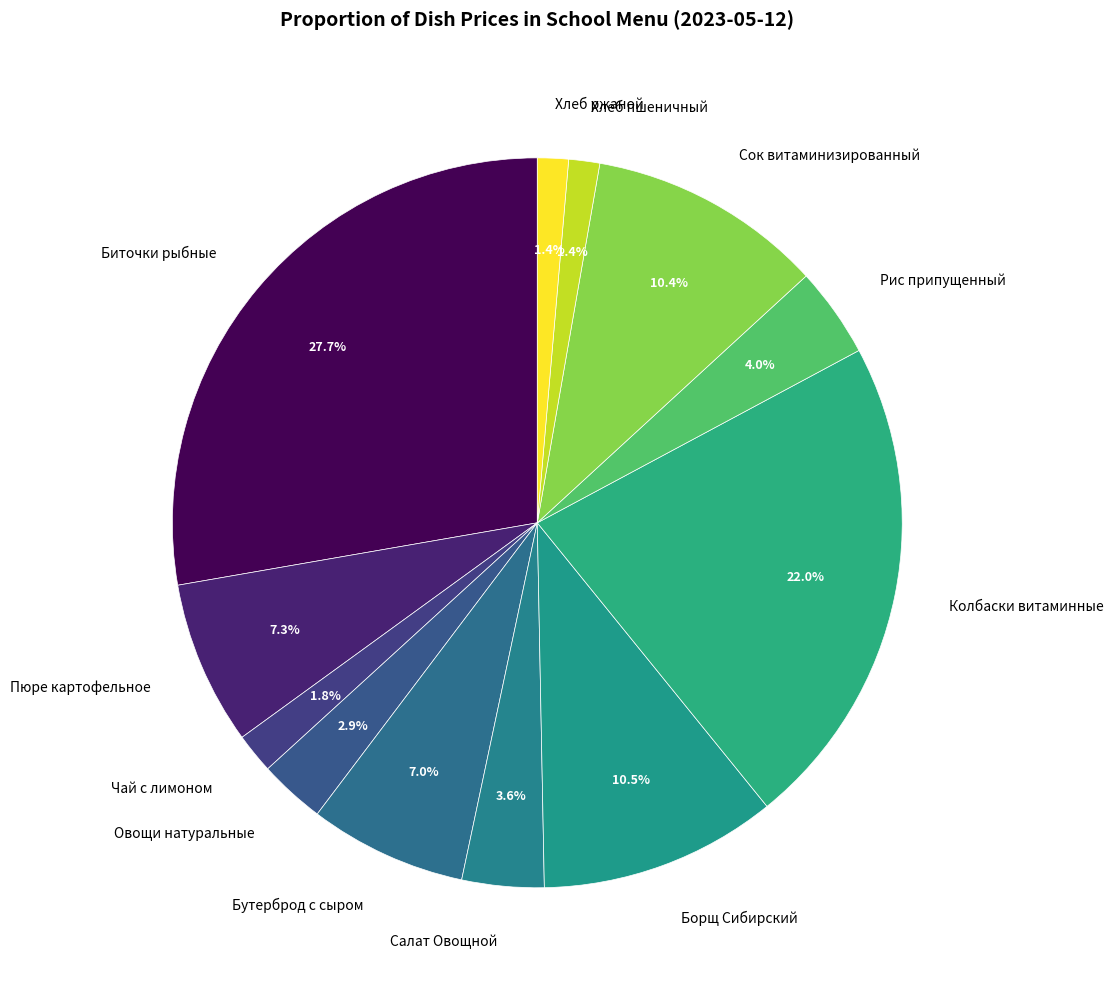

Which has a higher value, Колбаски витаминные or Сок витаминизированный?

Колбаски витаминные